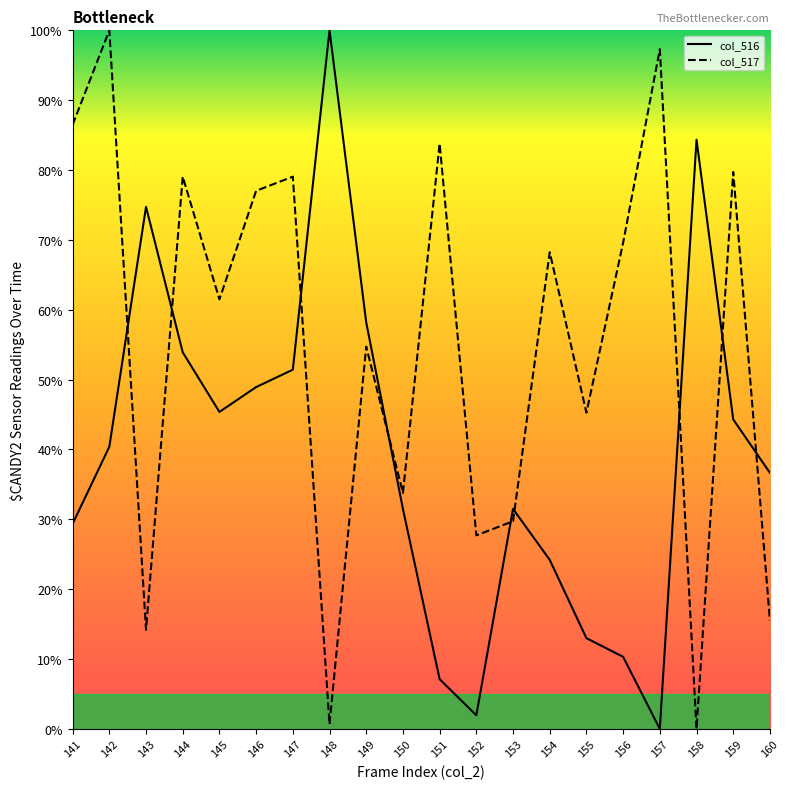

The col_517 series shows 0.1 at 143. True or false?

True